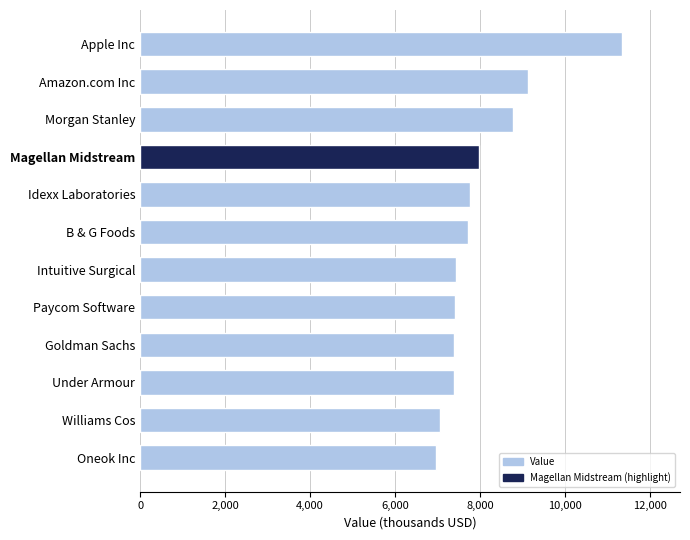

What is the ratio of the value at Magellan Midstream to the value at Amazon.com Inc?

0.9